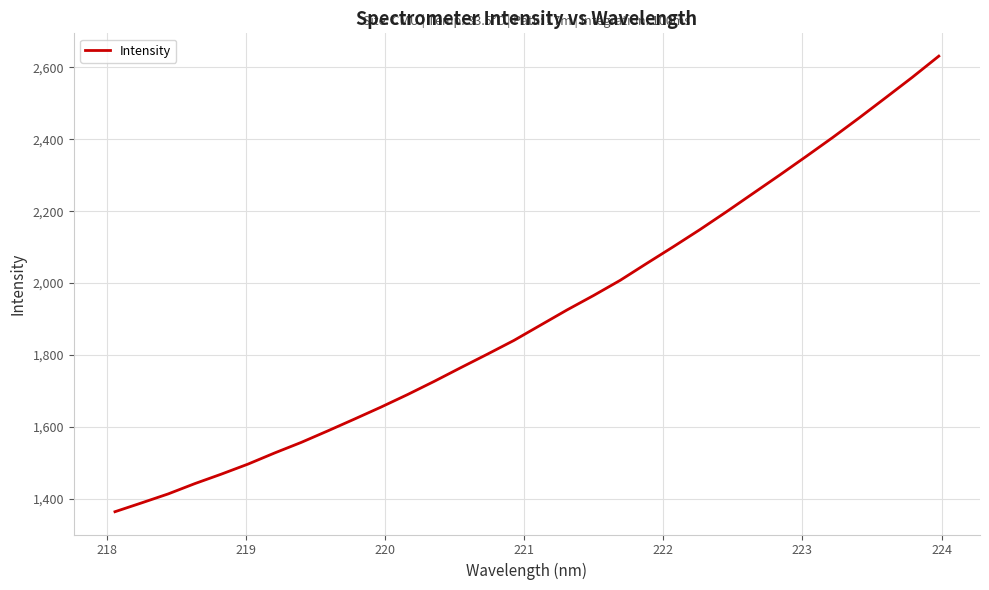

What is the difference between the maximum and minimum values?

1268.1